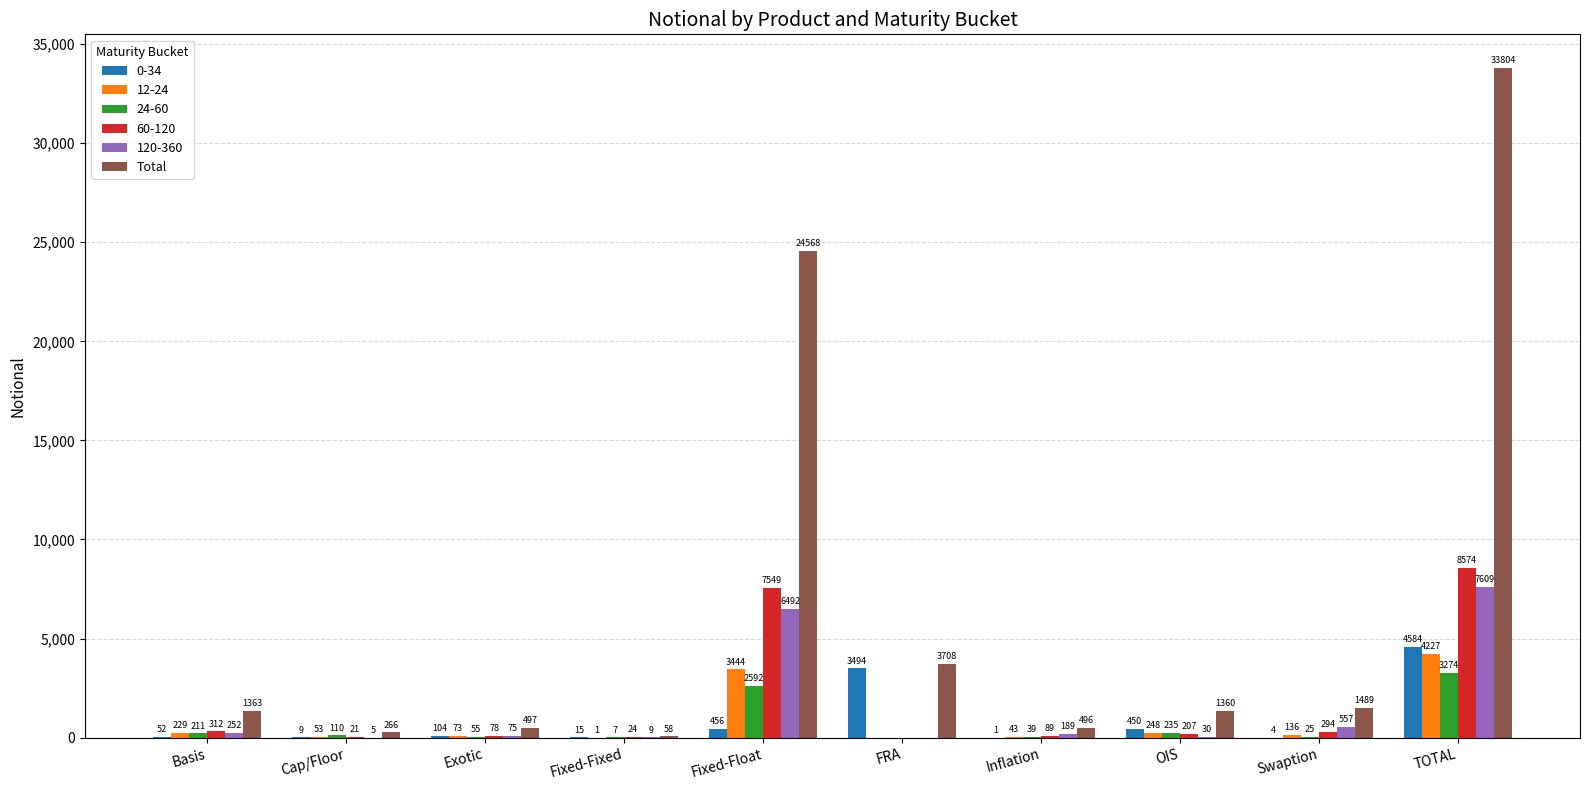

True or false: 12-24 has a value of 4227 at TOTAL.

True